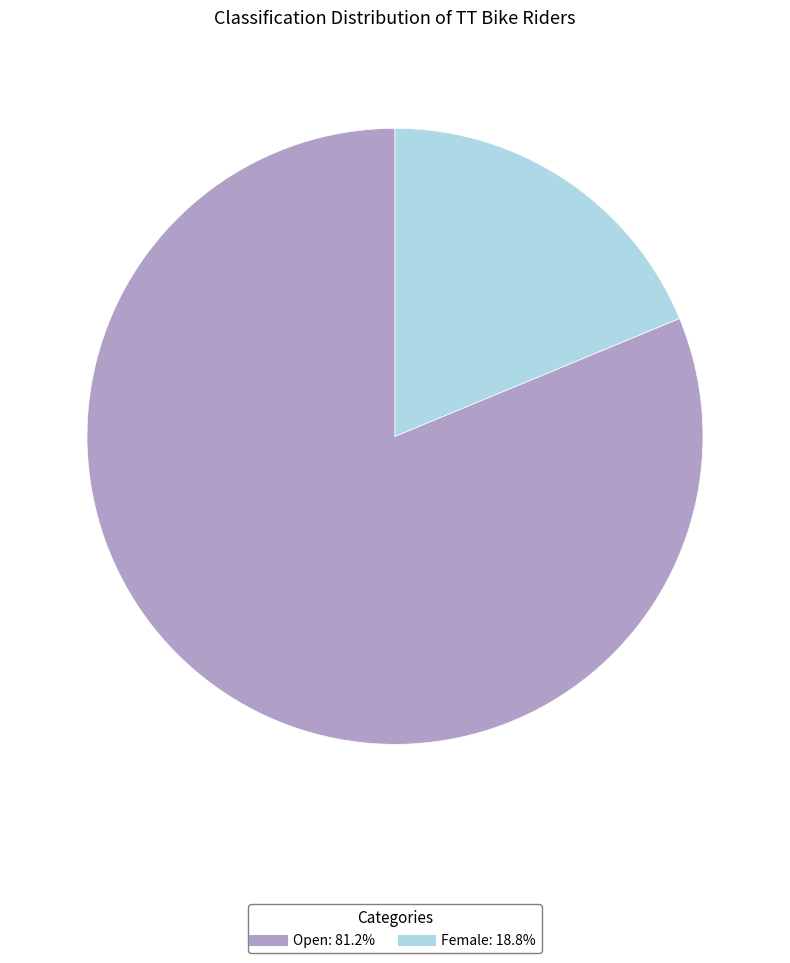

Combined, do Female and Open account for over 50%?

Yes